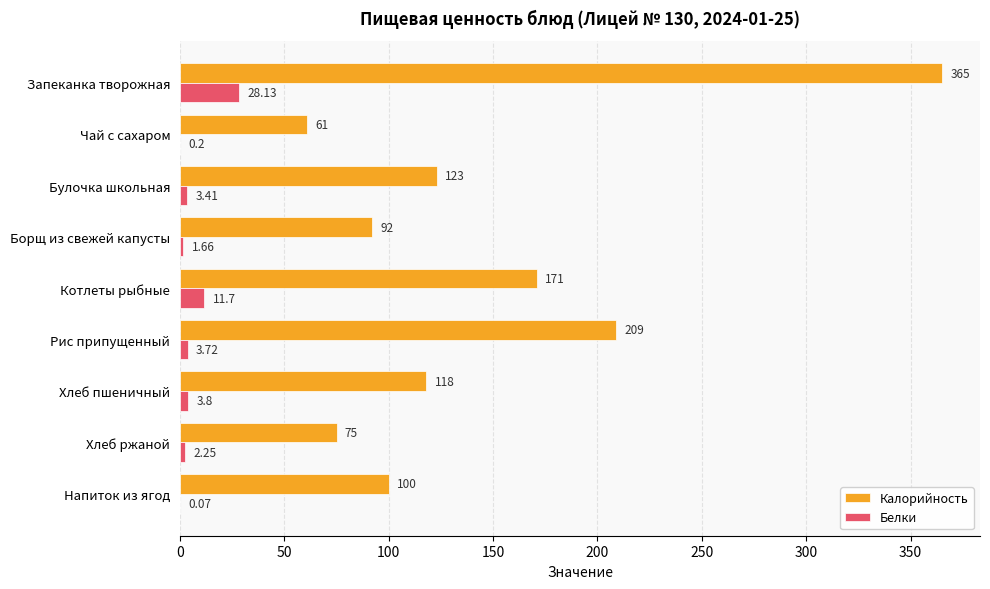

Which series changed the most between Борщ из свежей капусты and Хлеб ржаной?

Калорийность